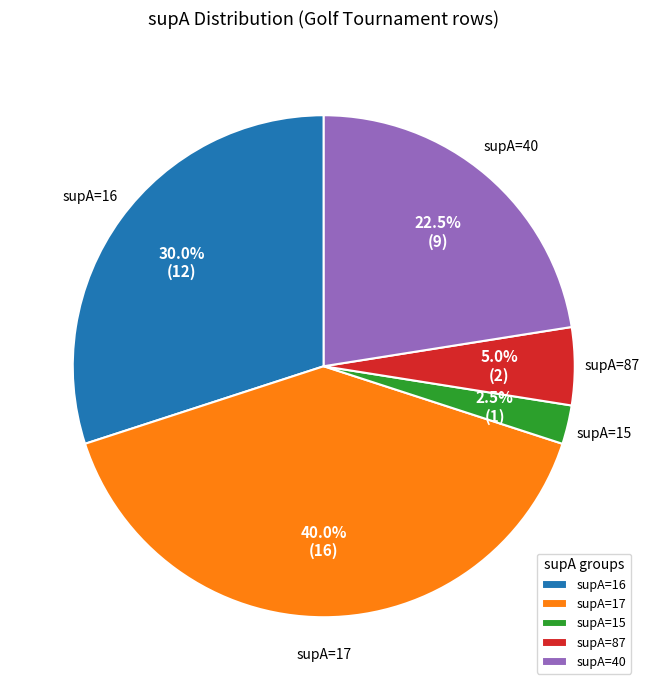

What percentage do supA=17 and supA=87 together represent?

45.0%